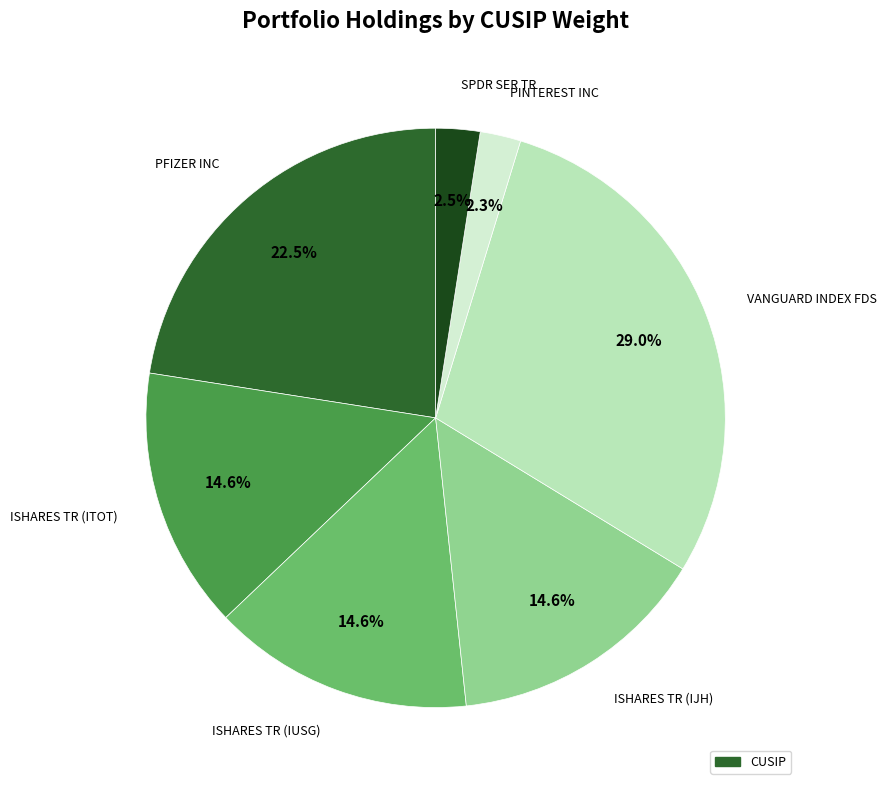

Does any single category account for the majority?

No